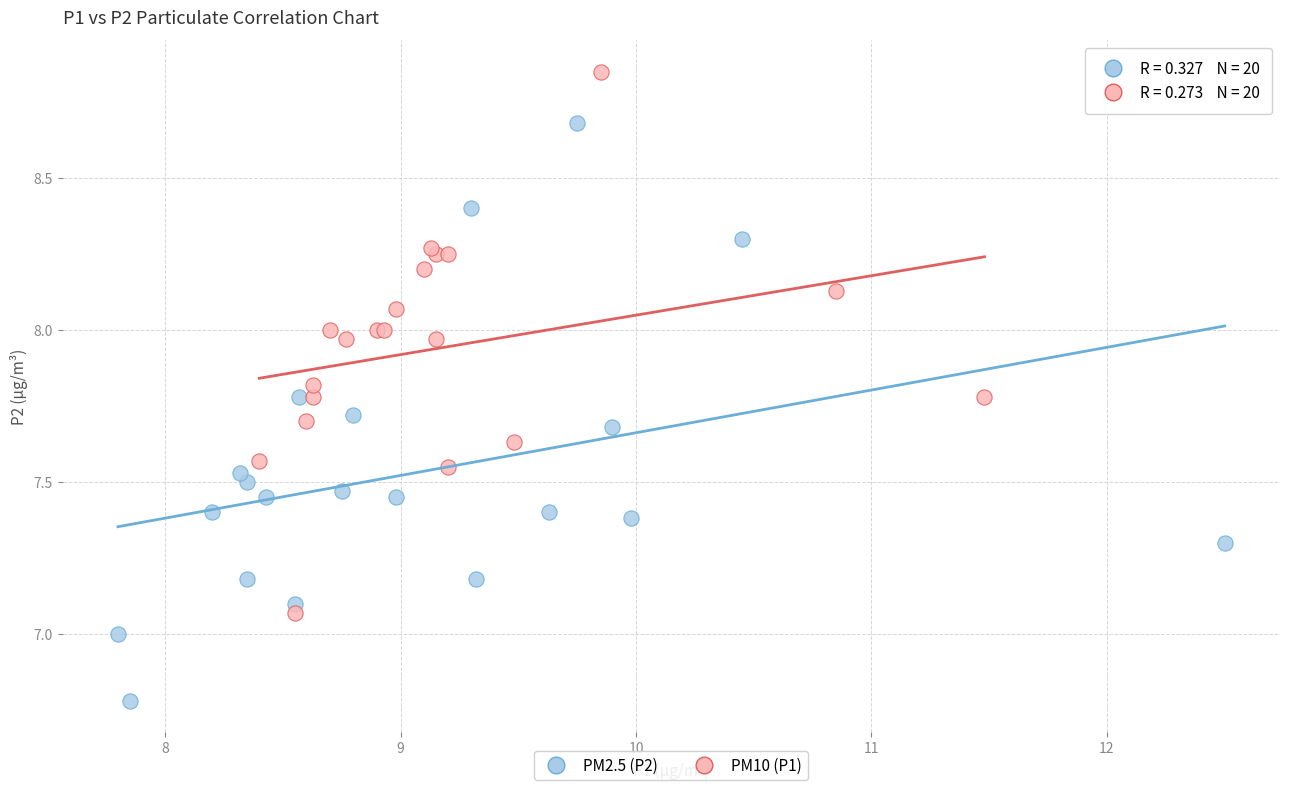

Which series has the widest spread of Y values?

PM2.5 (P2)